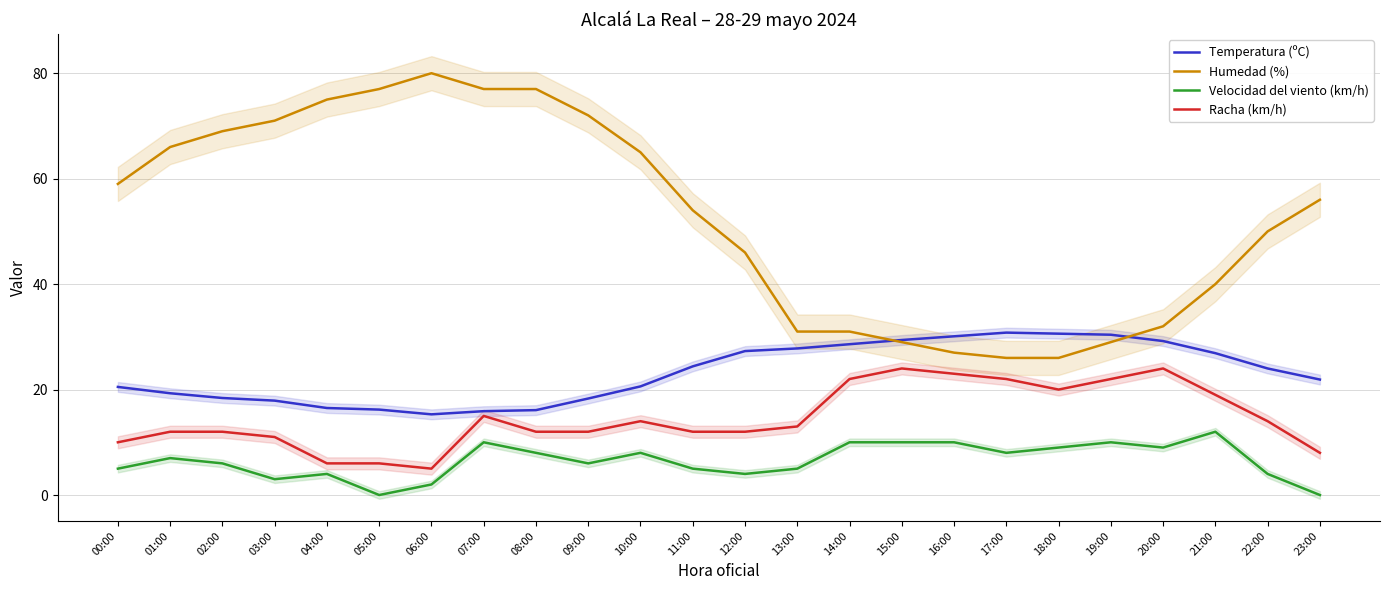

How many lines are shown in the chart?

4